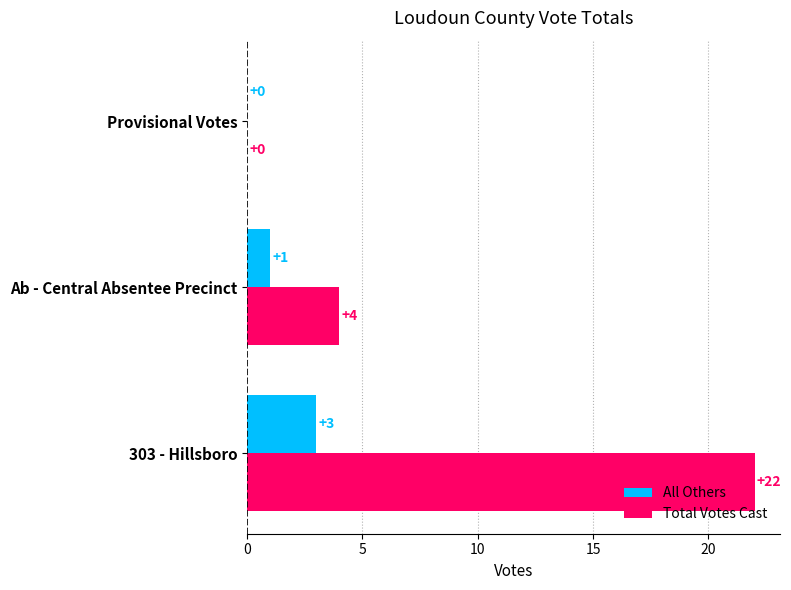

What is the sum of the Total Votes Cast values at Provisional Votes and 303 - Hillsboro?

22